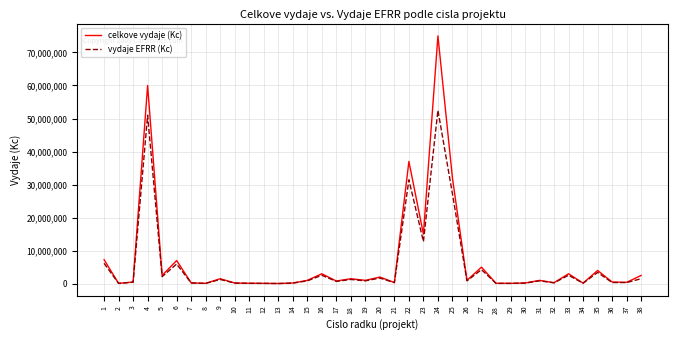

What is the maximum value for celkove vydaje (Kc)?

75000000